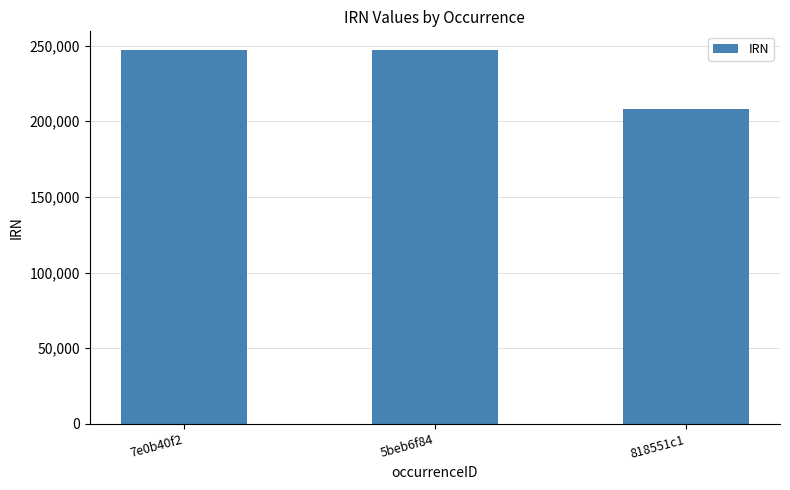

What is the maximum value shown in the chart?

247085